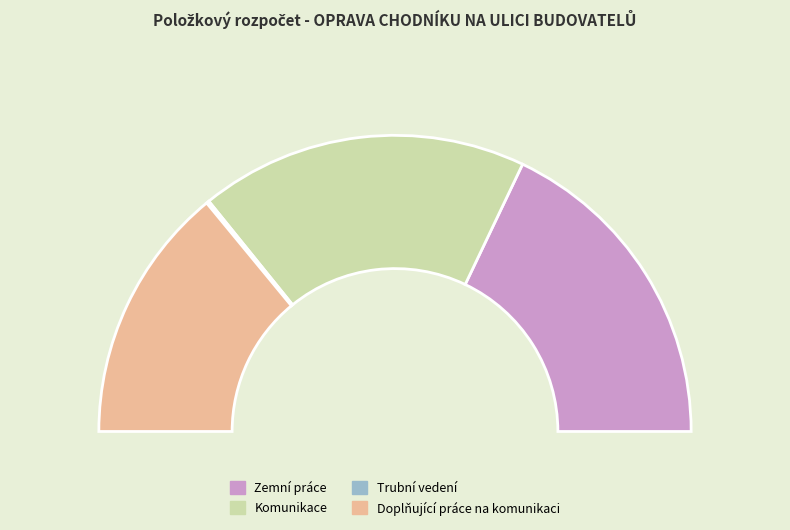

To the nearest percent, what percentage of the pie is Doplňující práce na komunikaci?

28%